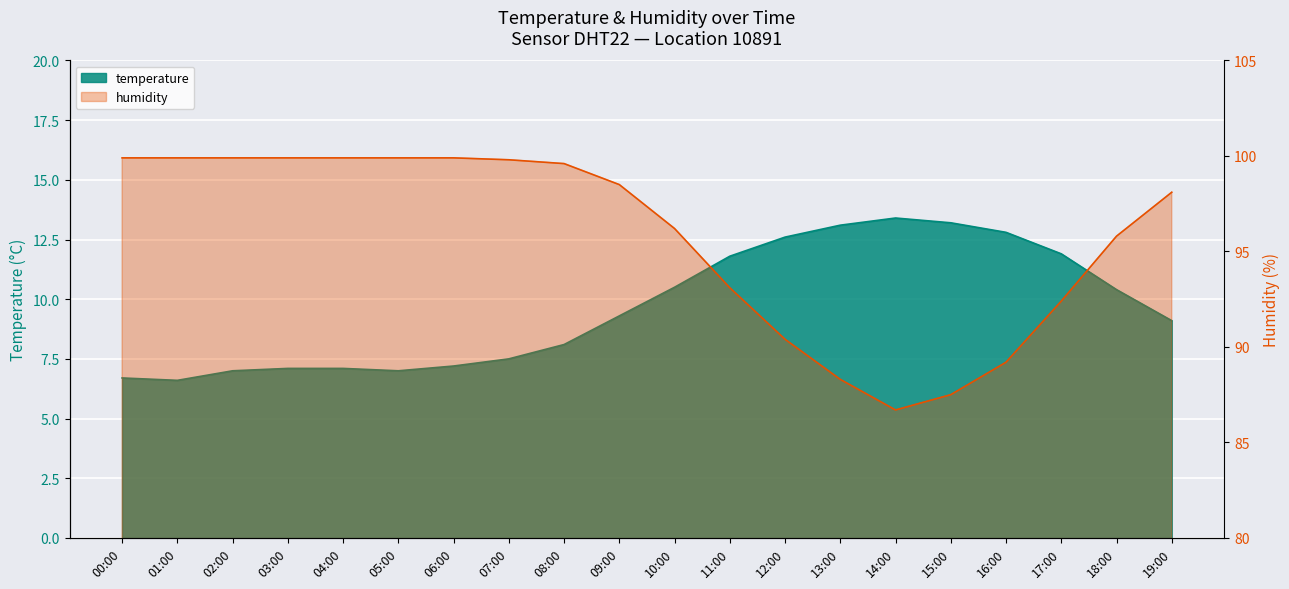

What are all the series names shown in the legend?

temperature, humidity